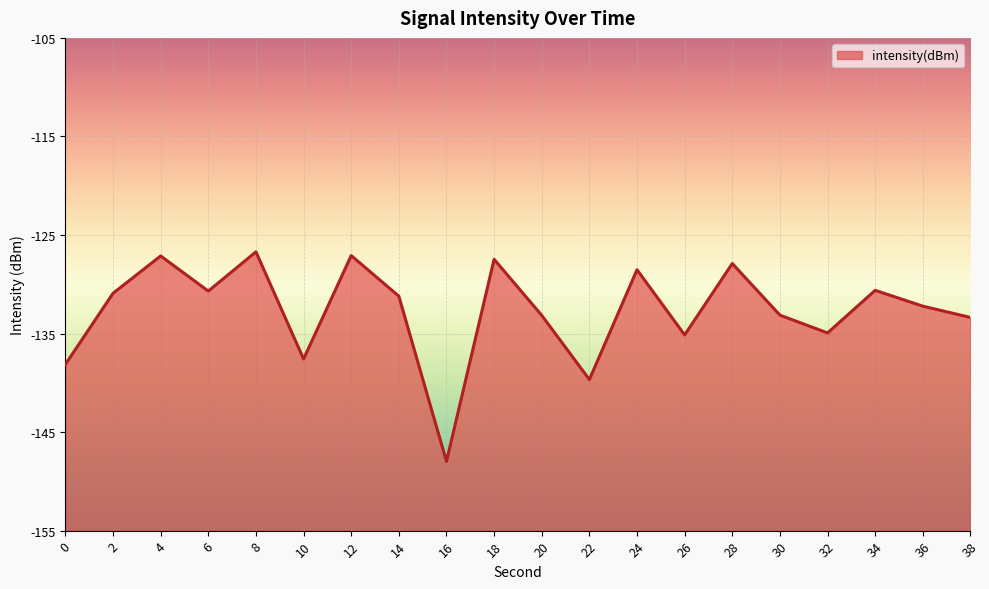

Reading left to right, list all the values displayed in this chart.

0=-138.1	2=-130.9	4=-127.1	6=-130.7	8=-126.7	10=-137.6	12=-127.1	14=-131.2	16=-148.0	18=-127.5	20=-133.2	22=-139.7	24=-128.5	26=-135.1	28=-127.9	30=-133.1	32=-134.9	34=-130.6	36=-132.2	38=-133.4